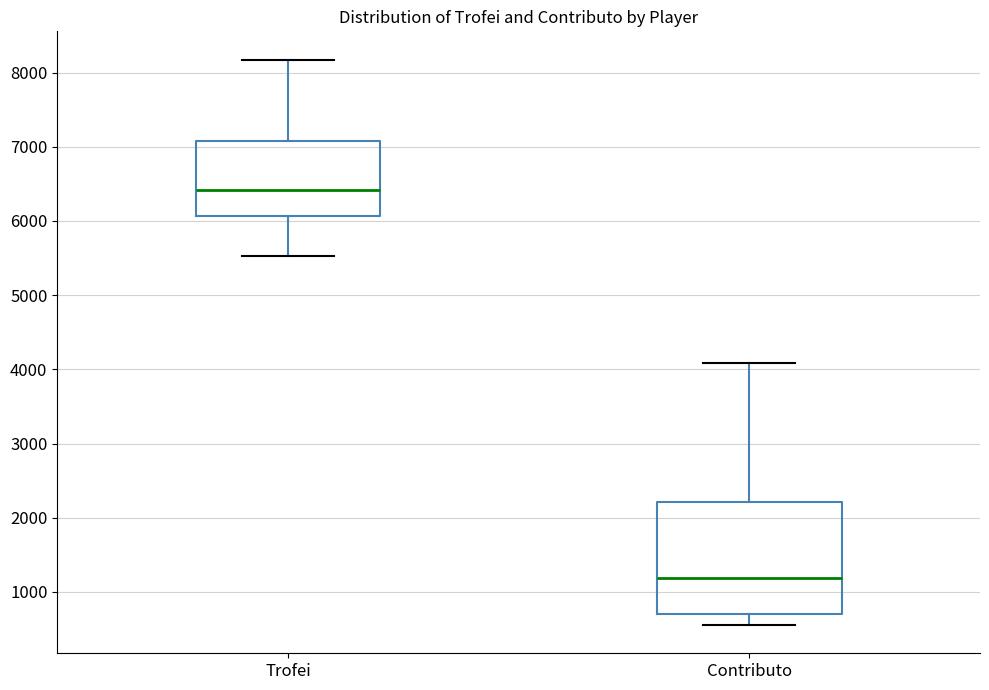

Comparing the boxes themselves (not the whiskers), which one is the tallest?

Contributo